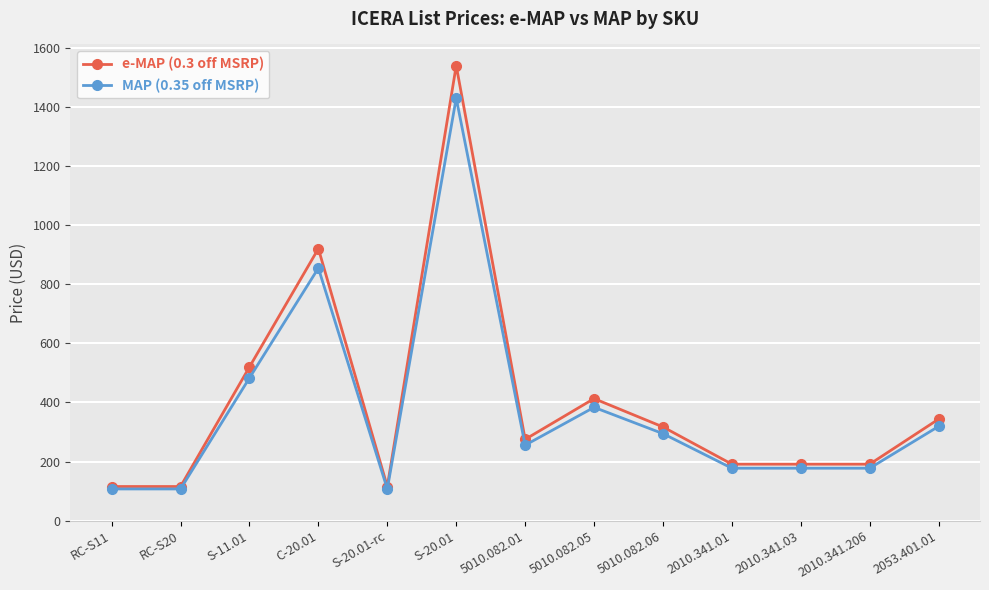

At which category does the chart reach its peak across all series?

S-20.01